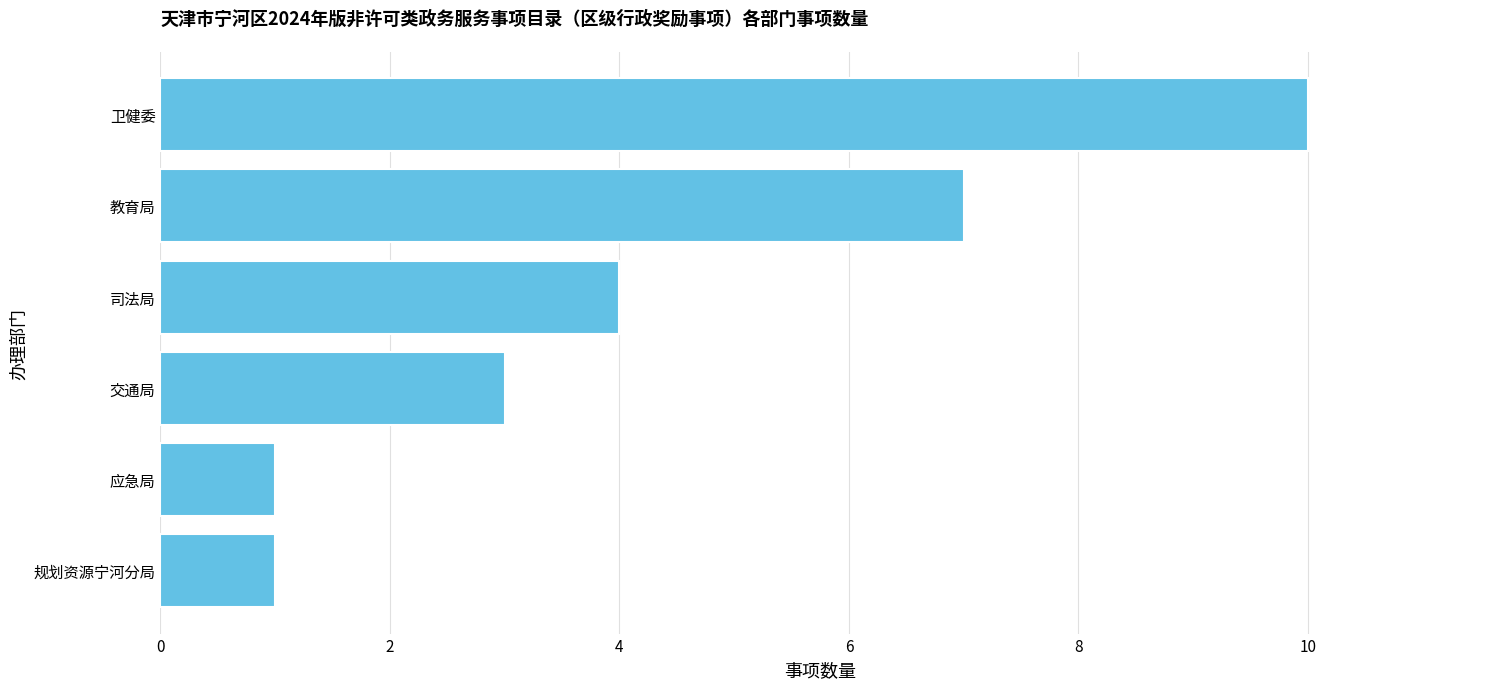

At which label is the value closest to 5?

司法局